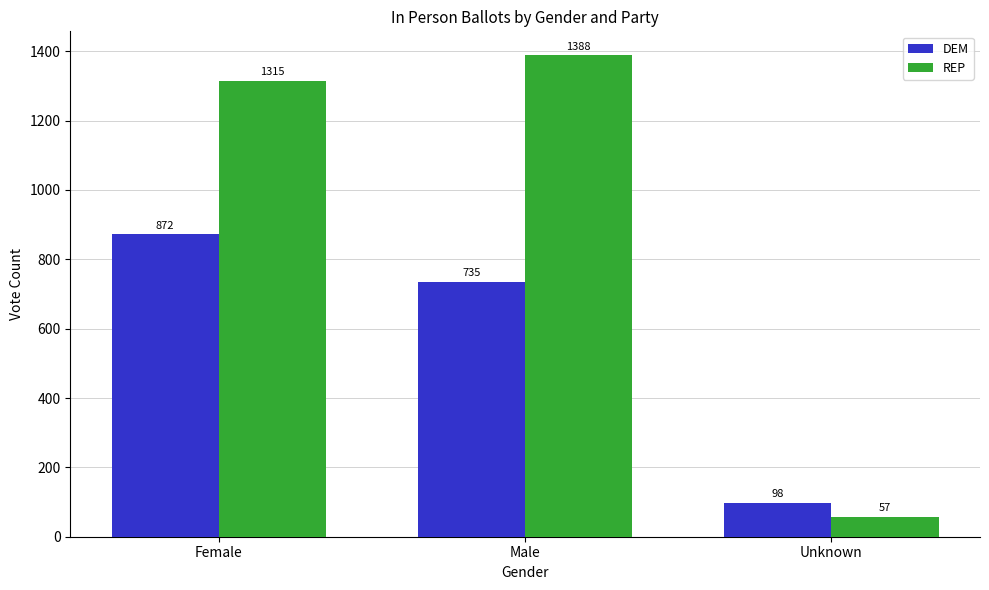

At which label does REP reach its minimum?

Unknown